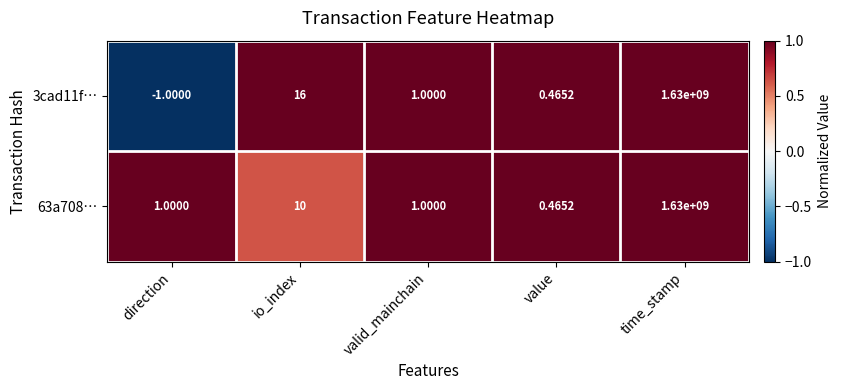

At which category does the chart reach its peak across all series?

time_stamp